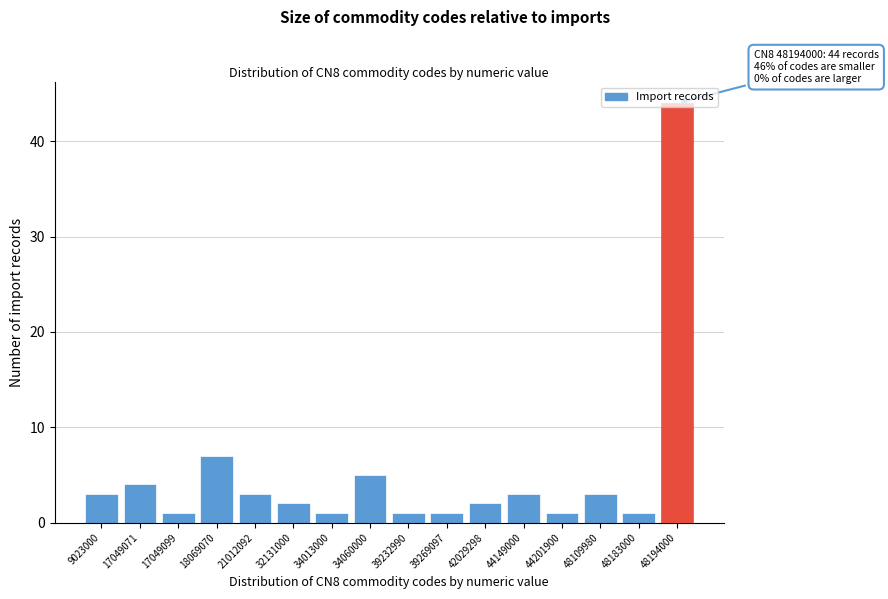

What is the sum of all values?

82